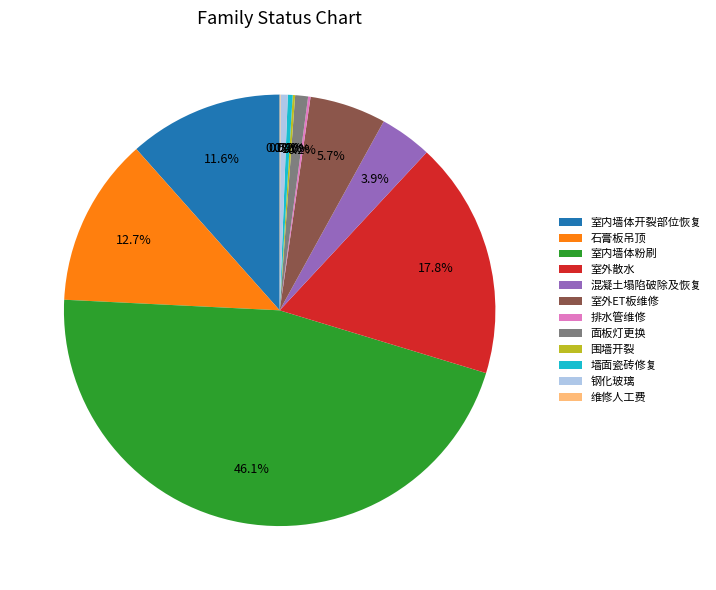

Is there any slice that represents more than half of the pie?

No